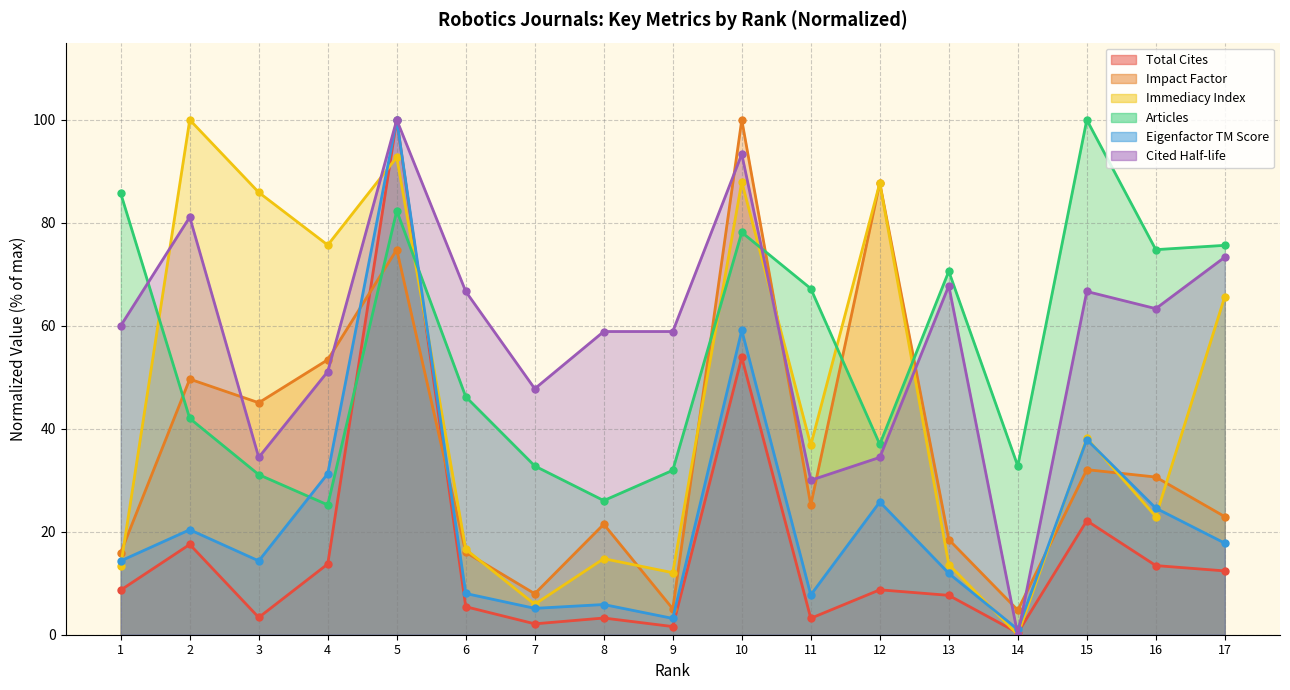

Reading right to left, transcribe all the data shown in this chart.

Total Cites: 12.4	13.4	22.1	0.4	7.6	8.7	3.2	53.9	1.6	3.2	2.1	5.4	100.0	13.7	3.4	17.5	8.7
Impact Factor: 22.9	30.6	32.1	4.8	18.5	87.7	25.2	100.0	5.0	21.5	8.0	16.0	74.8	53.4	45.1	49.6	15.9
Immediacy Index: 65.7	23.0	38.2	0.0	13.6	87.7	36.8	88.0	12.0	14.8	5.9	16.6	92.7	75.7	85.9	100.0	13.4
Articles: 75.6	74.8	100.0	32.8	70.6	37.0	67.2	78.2	31.9	26.1	32.8	46.2	82.4	25.2	31.1	42.0	85.7
Eigenfactor TM Score: 17.8	24.6	37.9	1.0	11.9	25.8	7.7	59.1	3.2	5.9	5.1	8.0	100.0	31.3	14.3	20.4	14.3
Cited Half-life: 73.3	63.3	66.7	0.0	67.8	34.4	30.0	93.3	58.9	58.9	47.8	66.7	100.0	51.1	34.4	81.1	60.0